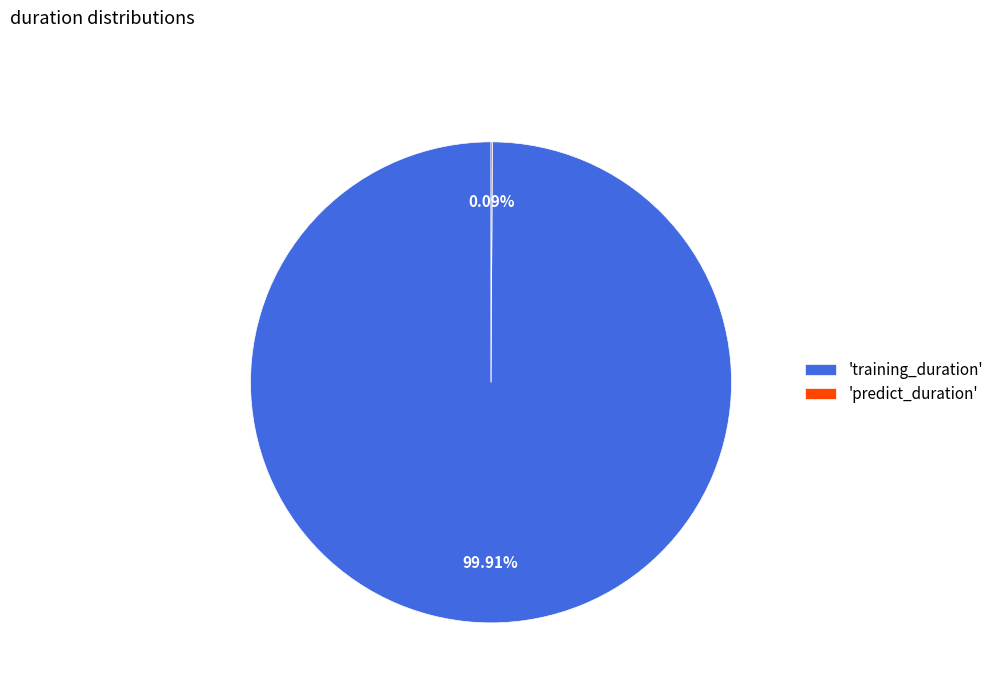

To the nearest percent, what is the average slice percentage?

50%